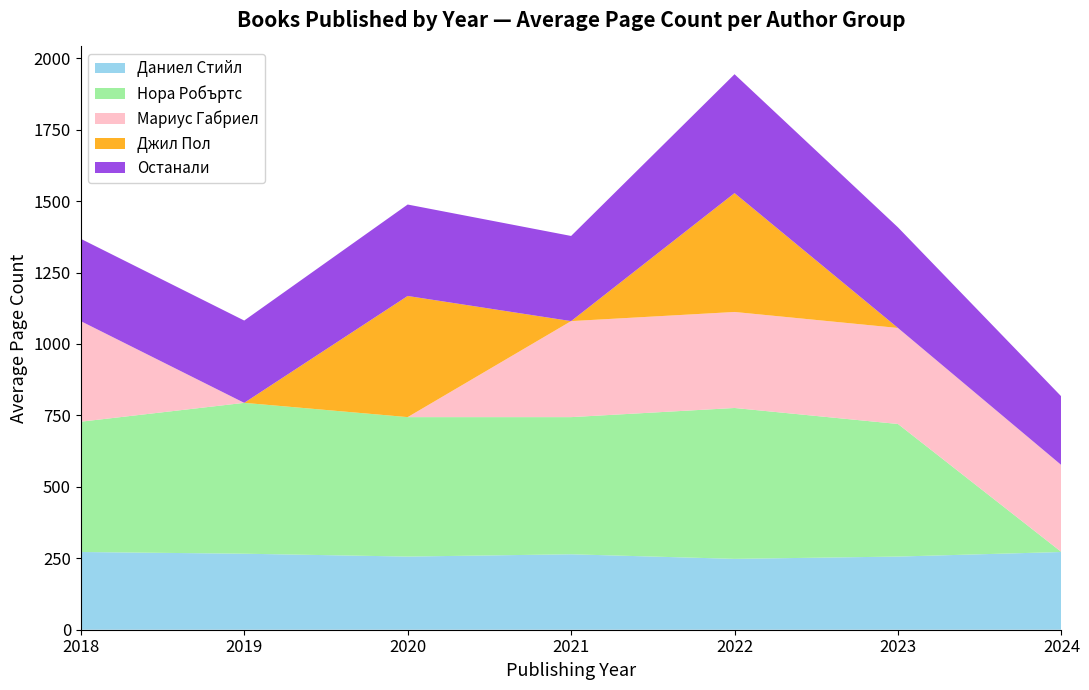

The Даниел Стийл series shows 256 at 2023. True or false?

True